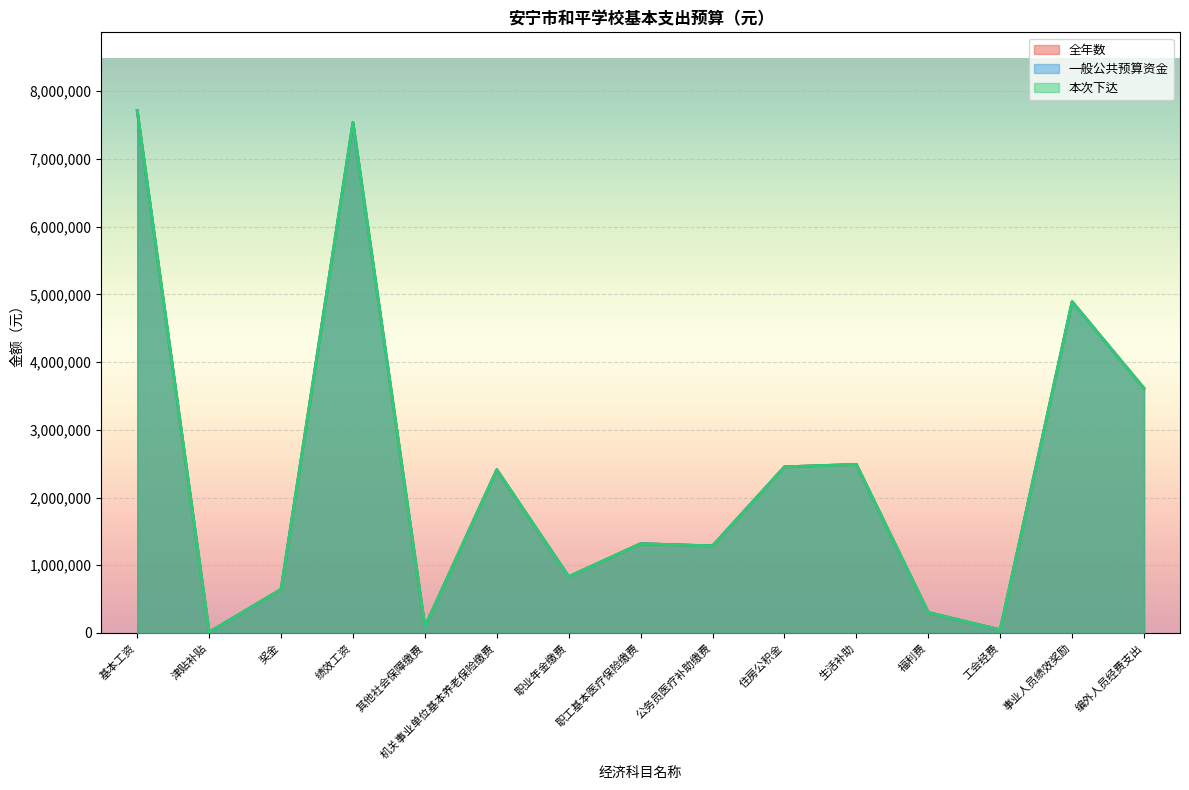

At which category is the sum across all series the highest?

基本工资